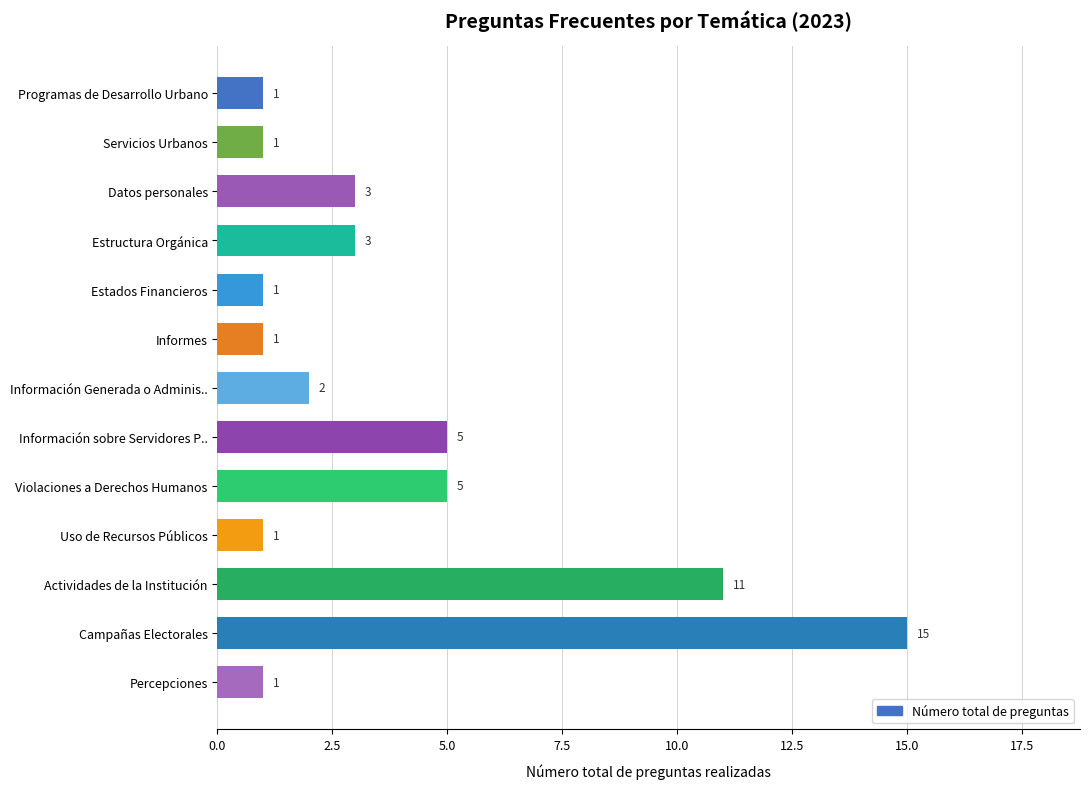

How many data points are less than 2?

6